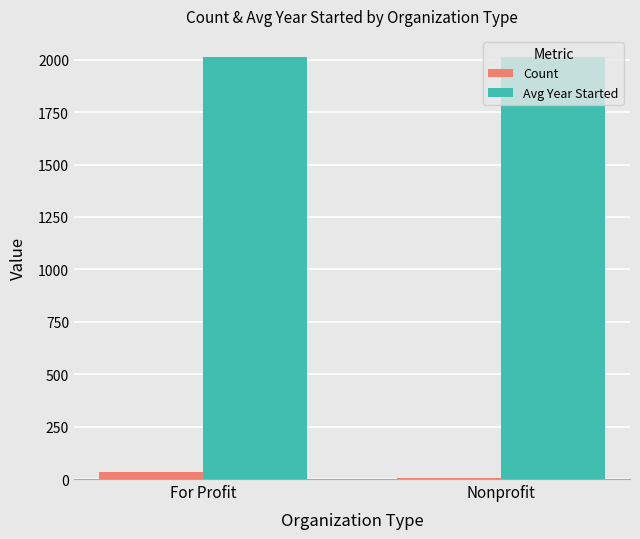

What is the sum of all Count values?

40